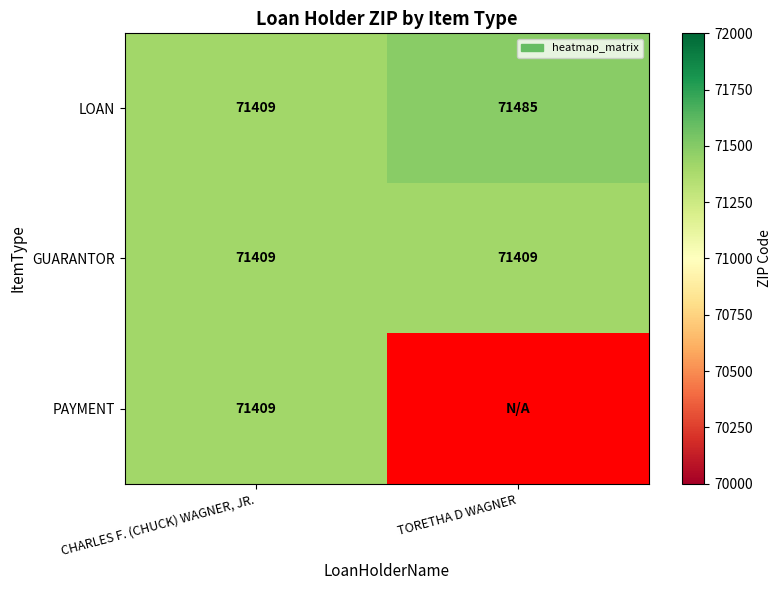

Which category has the lowest value across all series?

CHARLES F. (CHUCK) WAGNER, JR.